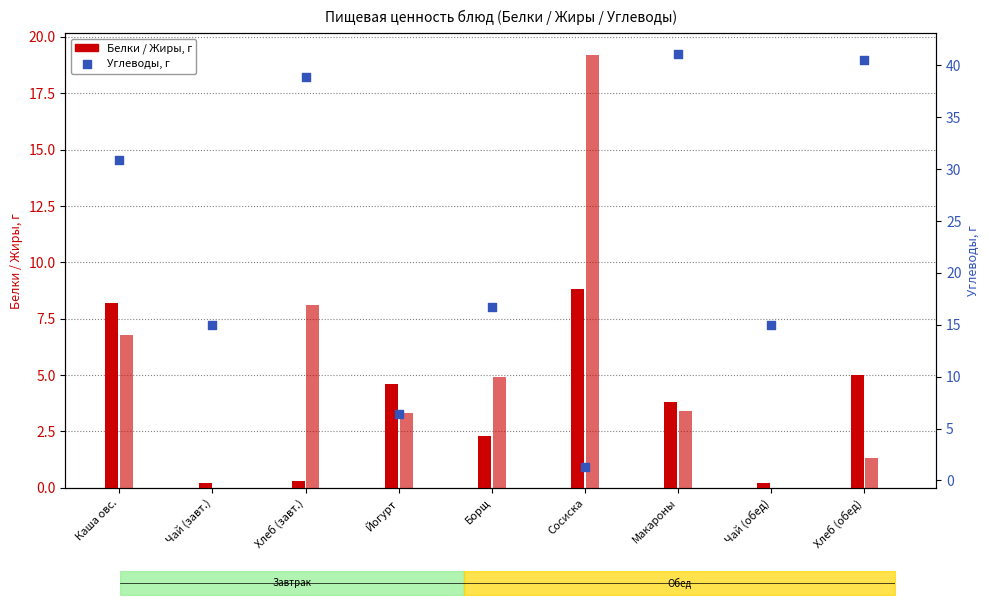

Is the value of Жиры at Макароны greater than the value of Белки at Макароны?

No